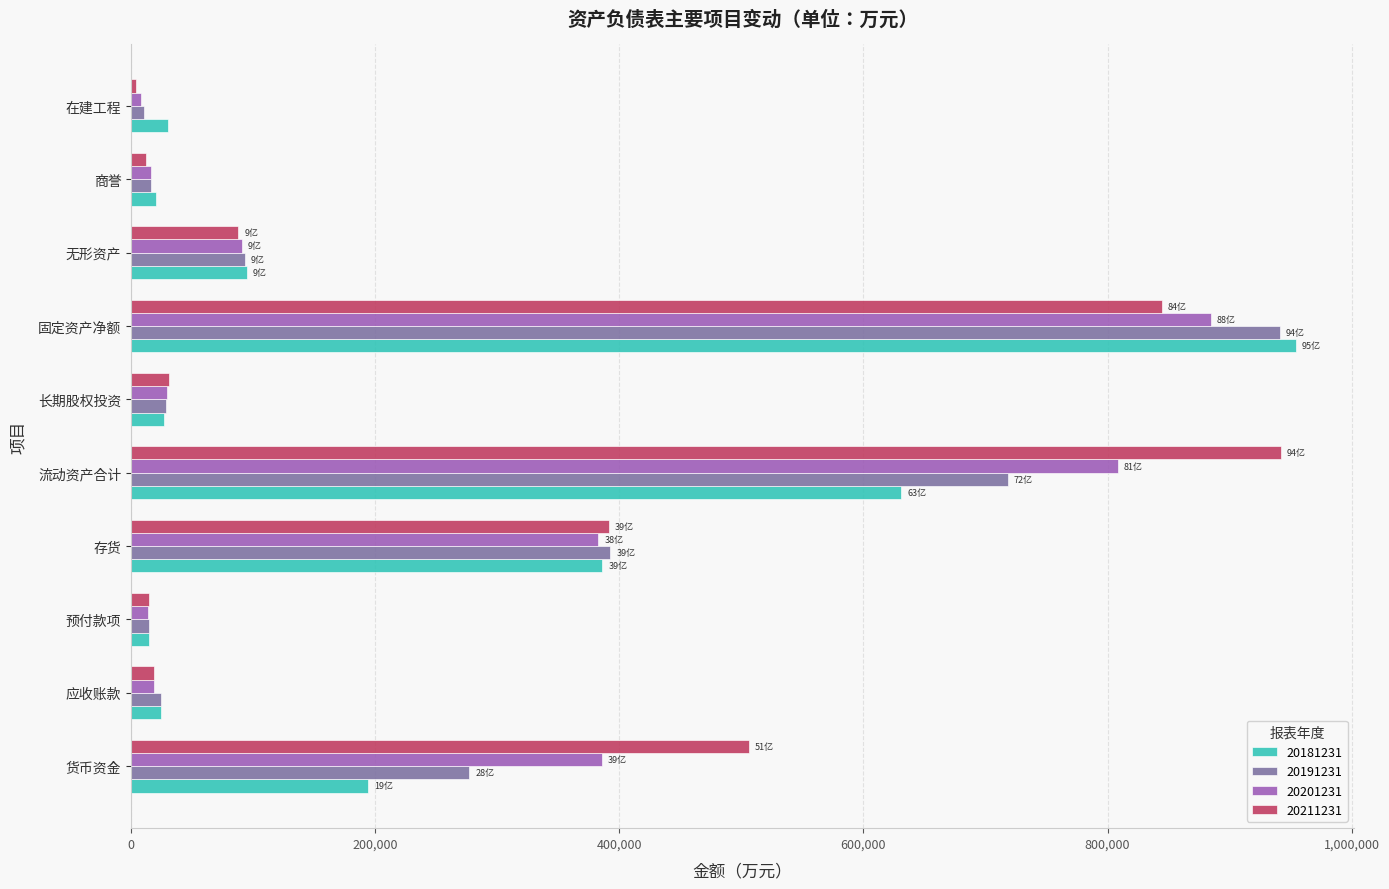

What is the total value across all series at 应收账款?

86699.2